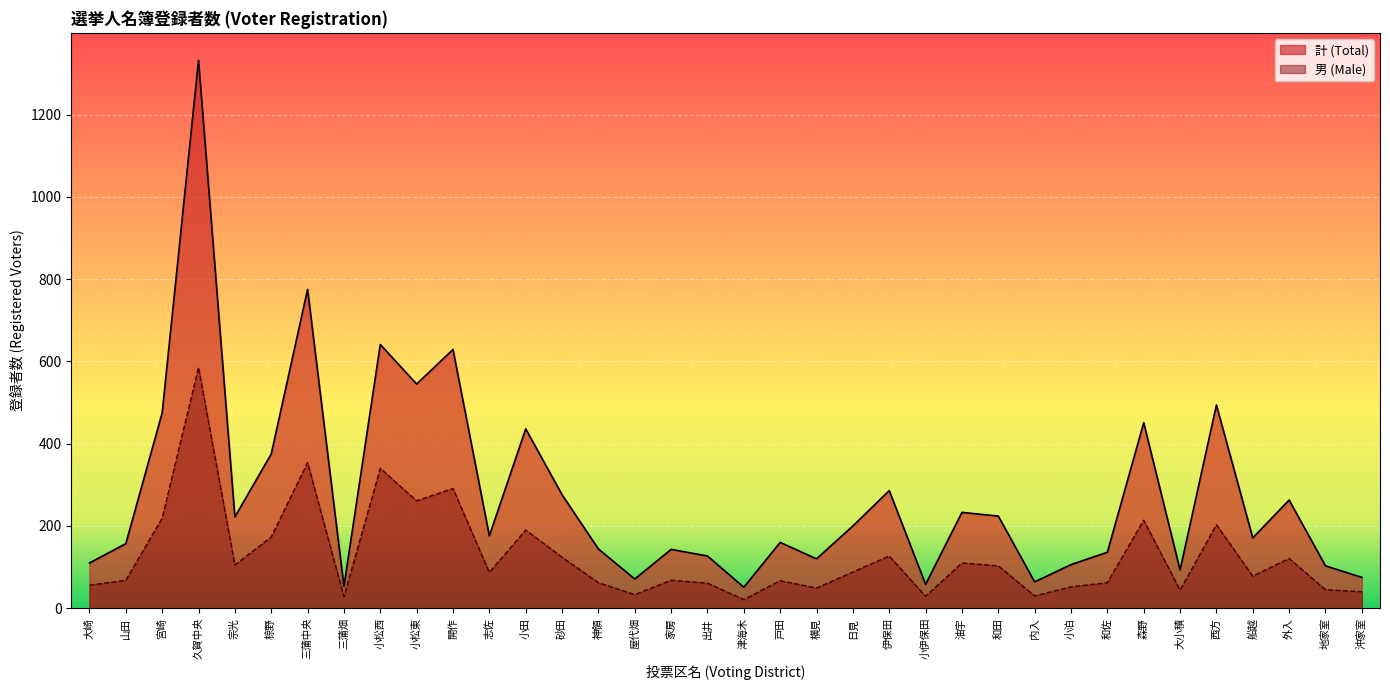

Reading left to right, what are all the values shown in this chart?

計 (Total): 110	157	475	1332	222	375	775	53	641	545	629	176	436	276	144	71	143	127	51	160	120	200	286	58	233	224	64	106	136	451	93	494	171	263	103	75
男 (Male): 56	68	219	585	105	173	354	28	340	261	291	87	190	124	62	33	68	61	21	67	49	88	127	29	110	103	30	52	62	214	44	203	78	121	45	40